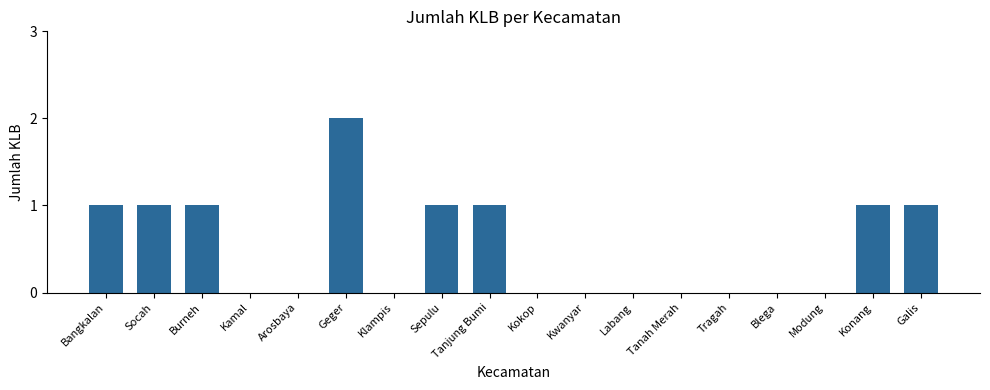

Count the number of data series in this chart.

1